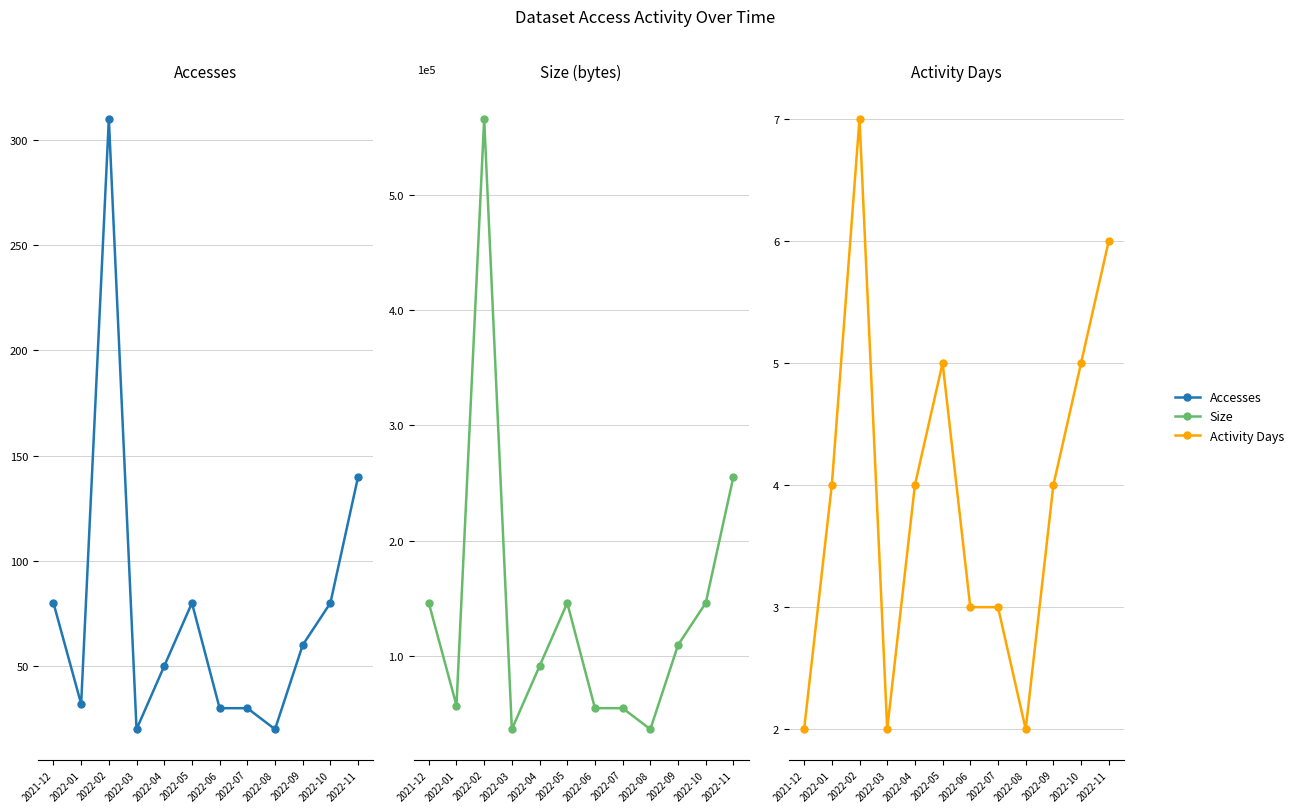

What is the value of the Activity Days point at the 4th from the left?

2